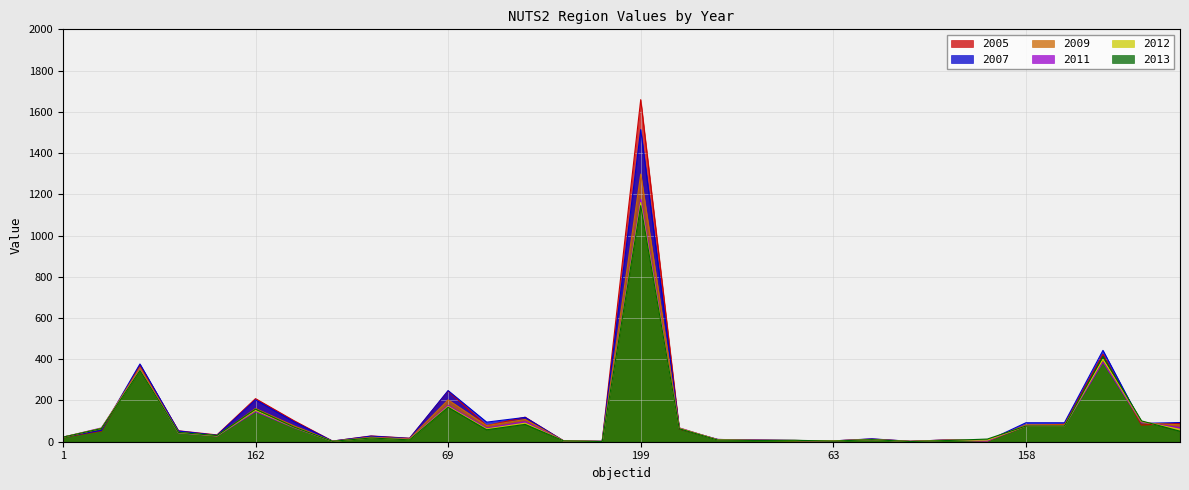

Where is 2007 nearest to the value 758?

207